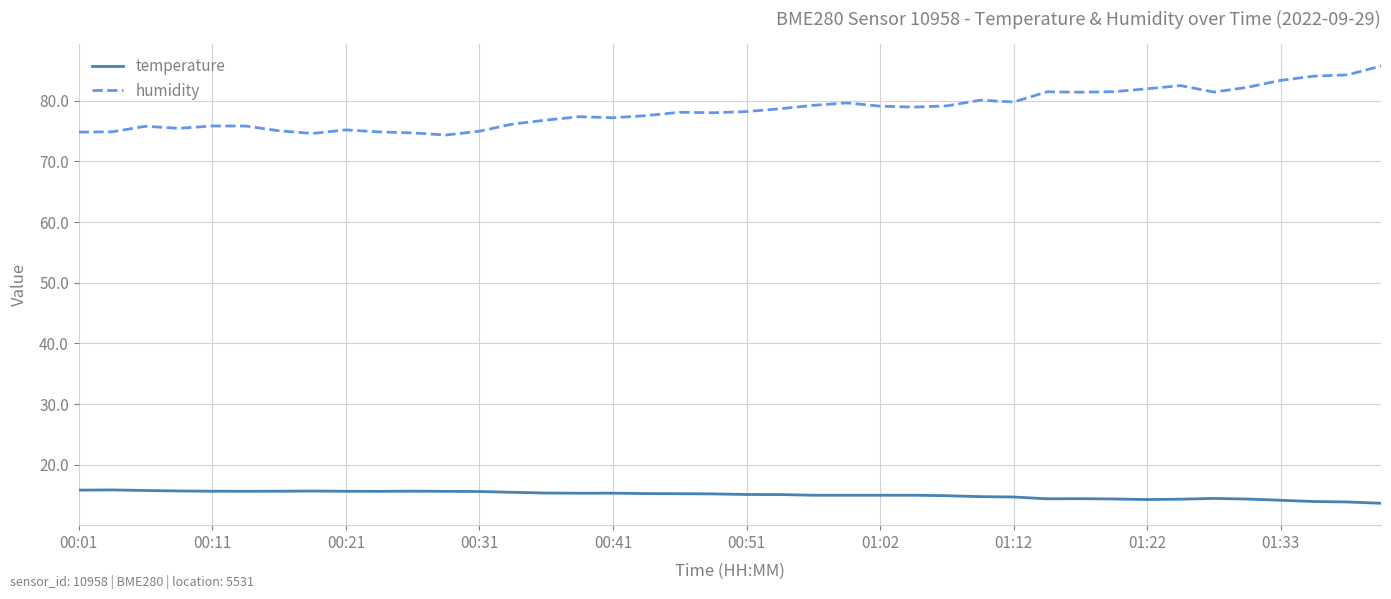

Rank the series by their average value, from highest to lowest.

humidity, temperature